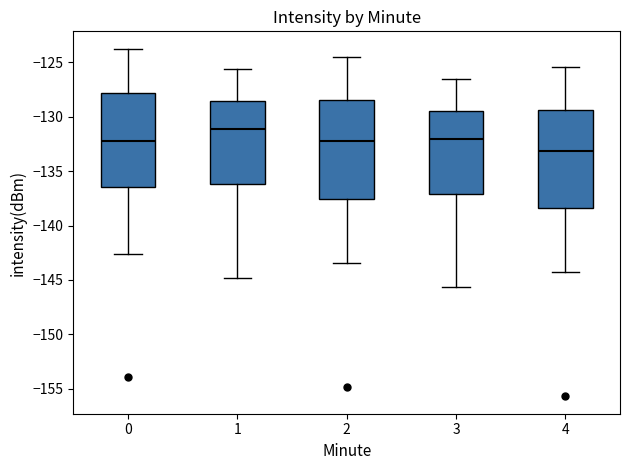

Reading left to right, transcribe this box plot: for each box, give where its median line is, the range the box spans, and where its two whiskers end, as read against the y-axis. The values are not printed on the chart, so give them approximately, as read against the axis.

0: median -132.0, box -136.5 to -128.0, whiskers -142.5 to -123.5
1: median -131.0, box -136.0 to -128.5, whiskers -145.0 to -125.5
2: median -132.0, box -137.5 to -128.5, whiskers -143.5 to -124.5
3: median -132.0, box -137.0 to -129.5, whiskers -145.5 to -126.5
4: median -133.0, box -138.5 to -129.5, whiskers -144.5 to -125.5